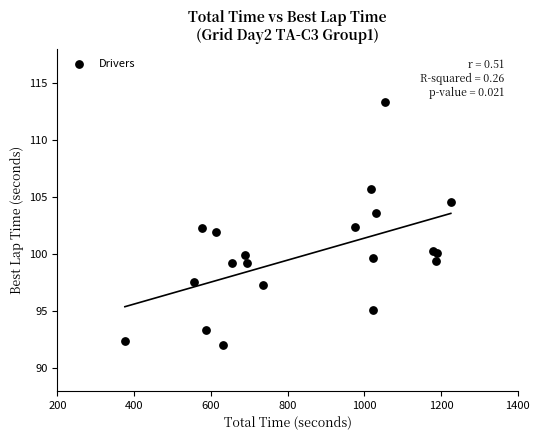

What is the range of Y values (max minus min)?

21.3